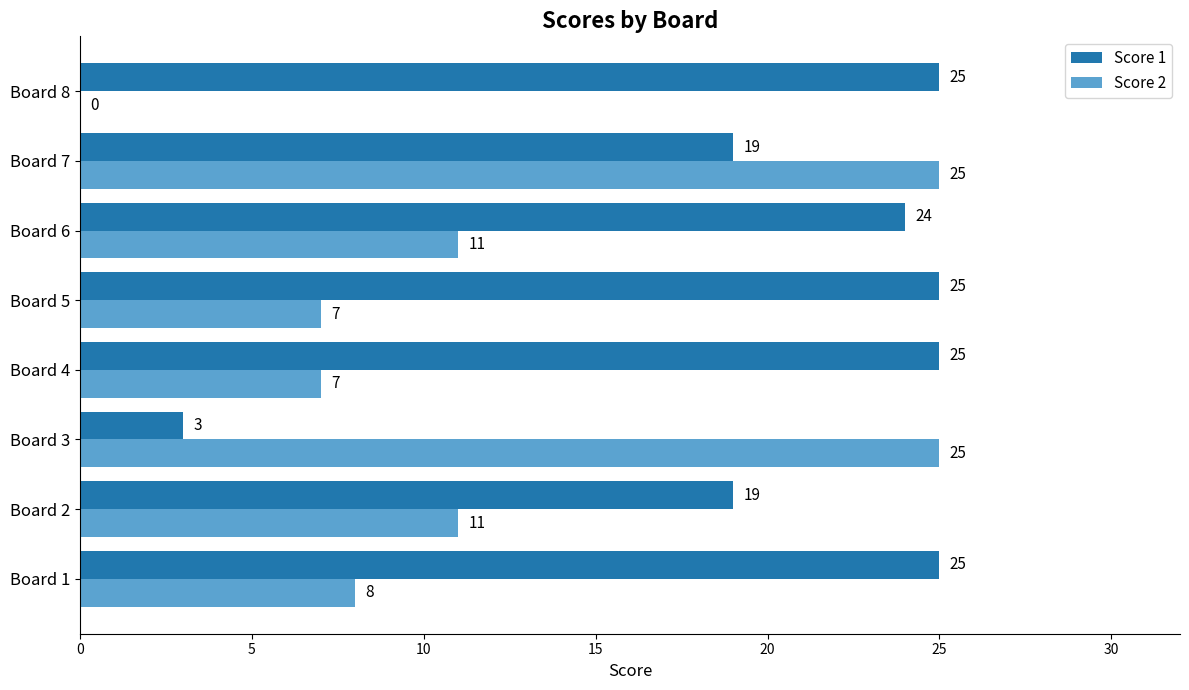

Which series changed the most between Board 4 and Board 6?

Score 2